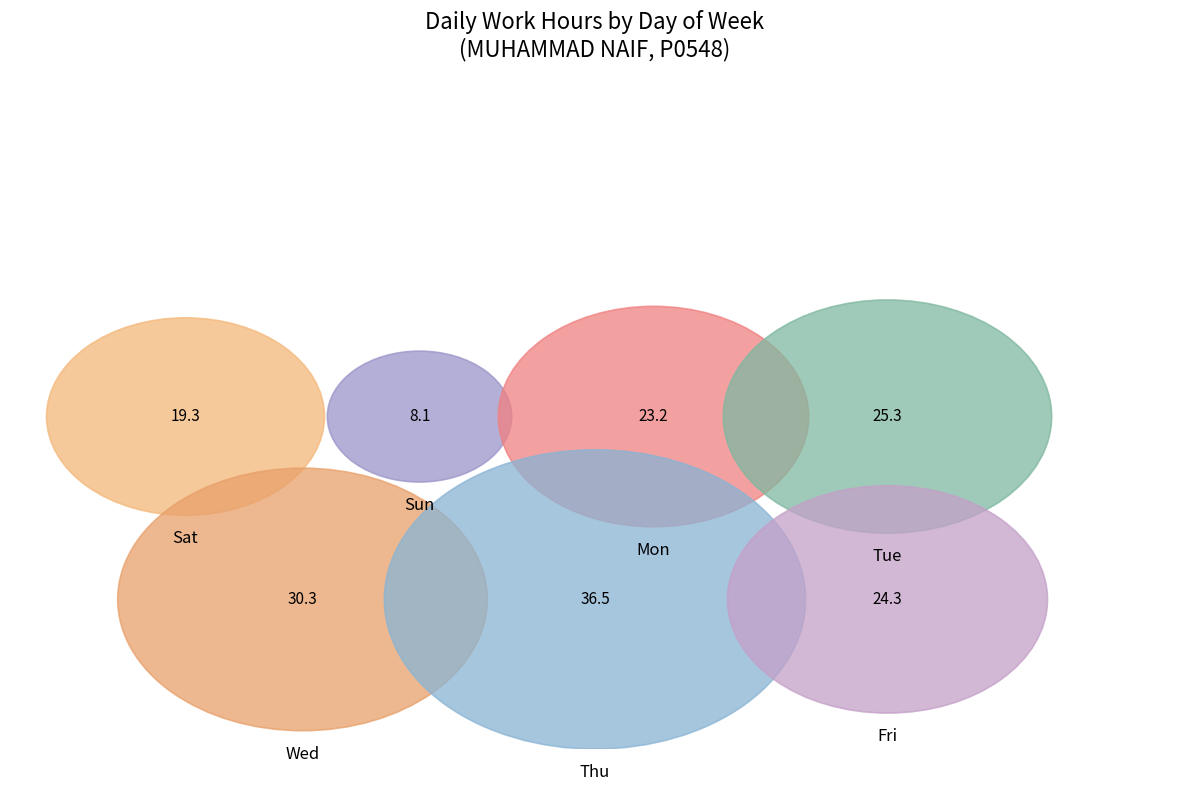

Does Fri account for over 50% of the chart?

No